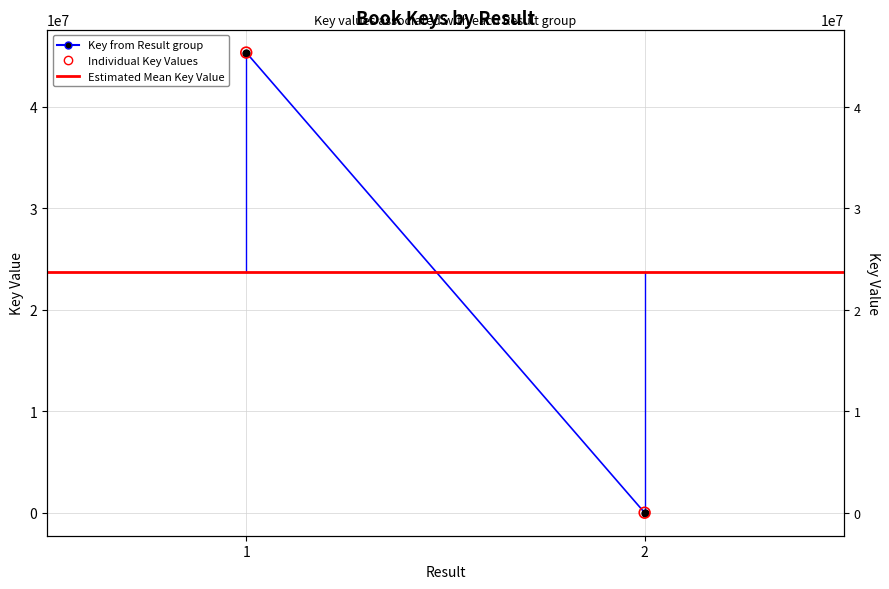

Which series has the widest spread of Y values?

Key from Result group